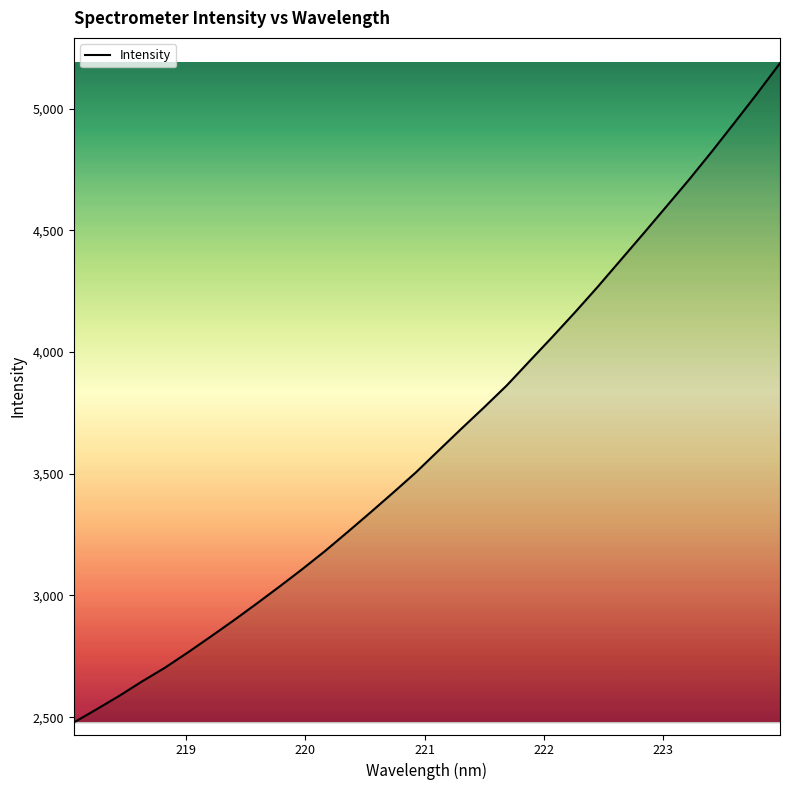

What is the smallest value displayed?

2478.5